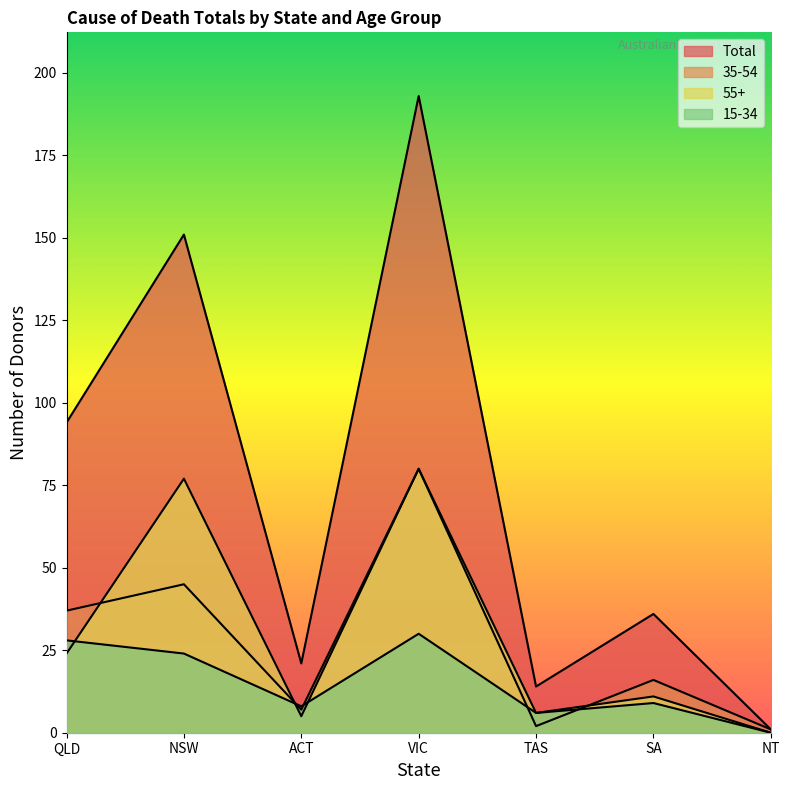

What position from the left is SA?

6